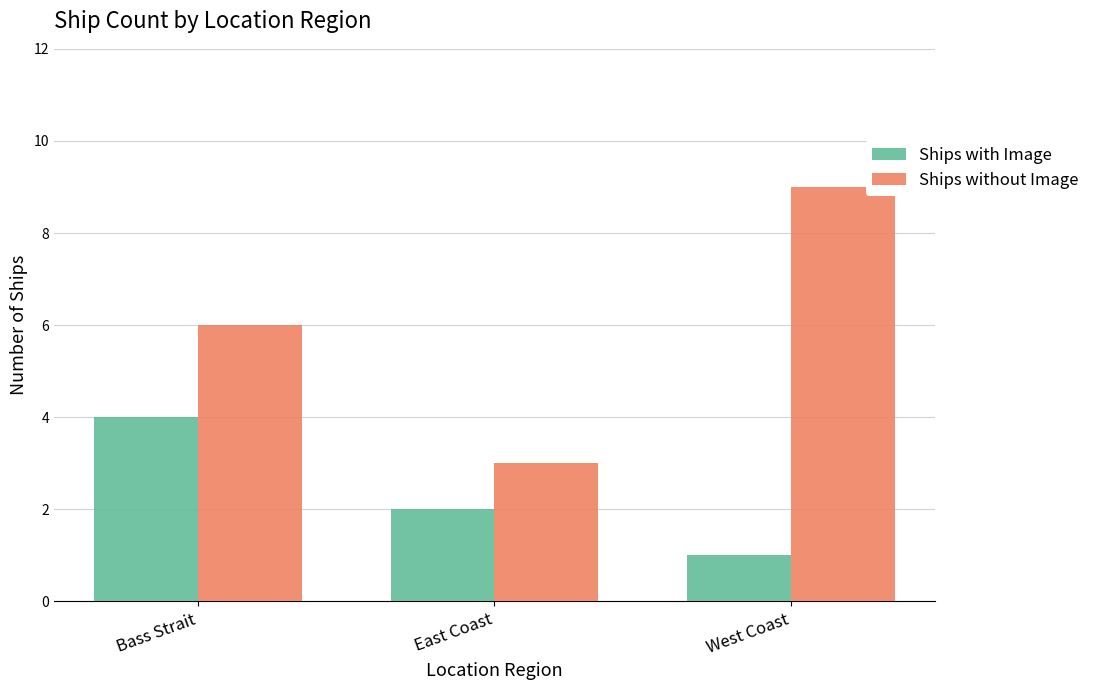

How many groups of bars are there?

3